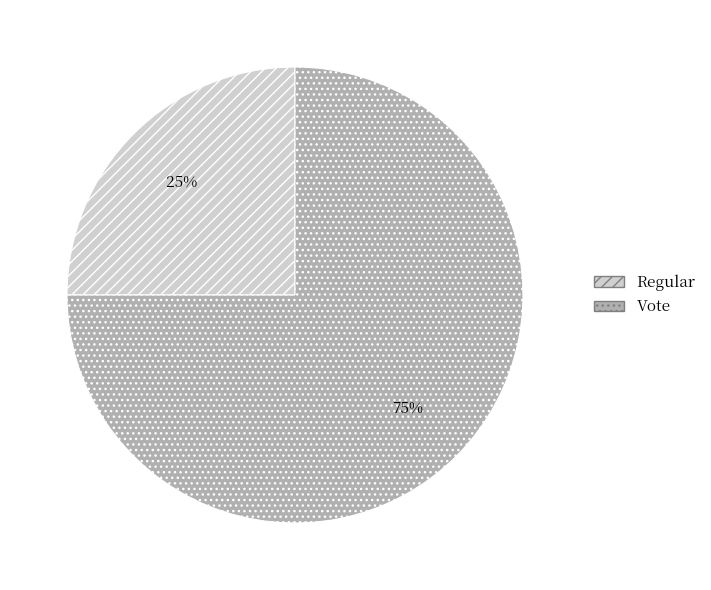

To the nearest percent, what is the average slice percentage?

50%